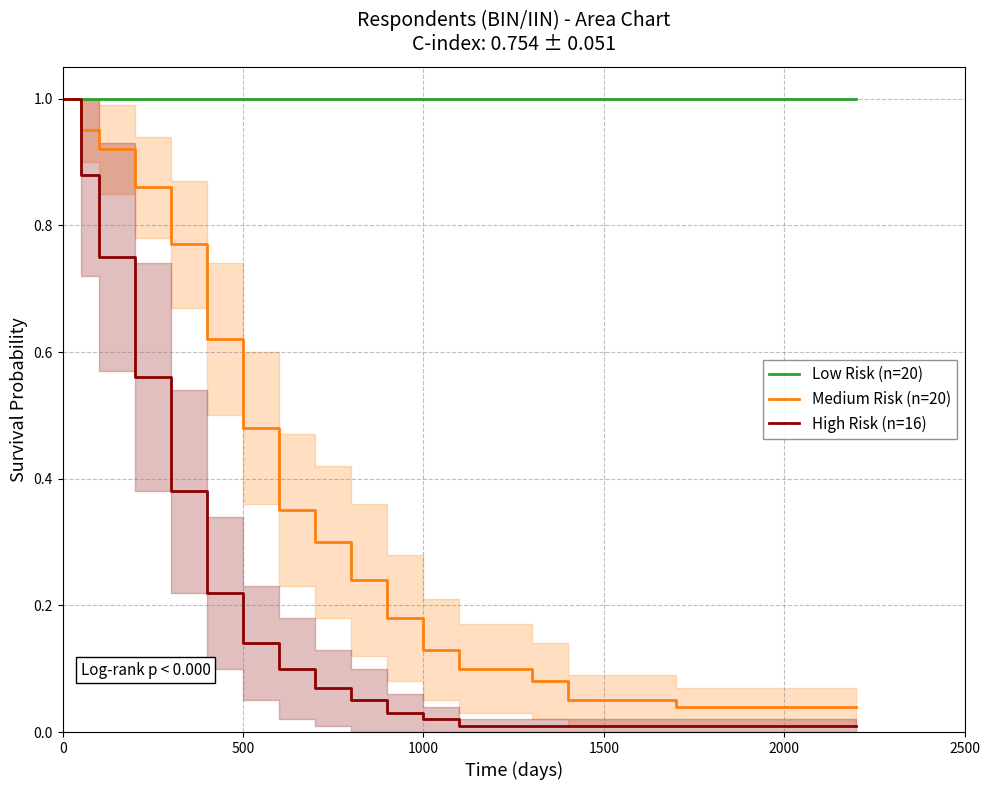

Rank the series by their average value, from lowest to highest.

High Risk (n=16), Medium Risk (n=20), Low Risk (n=20)